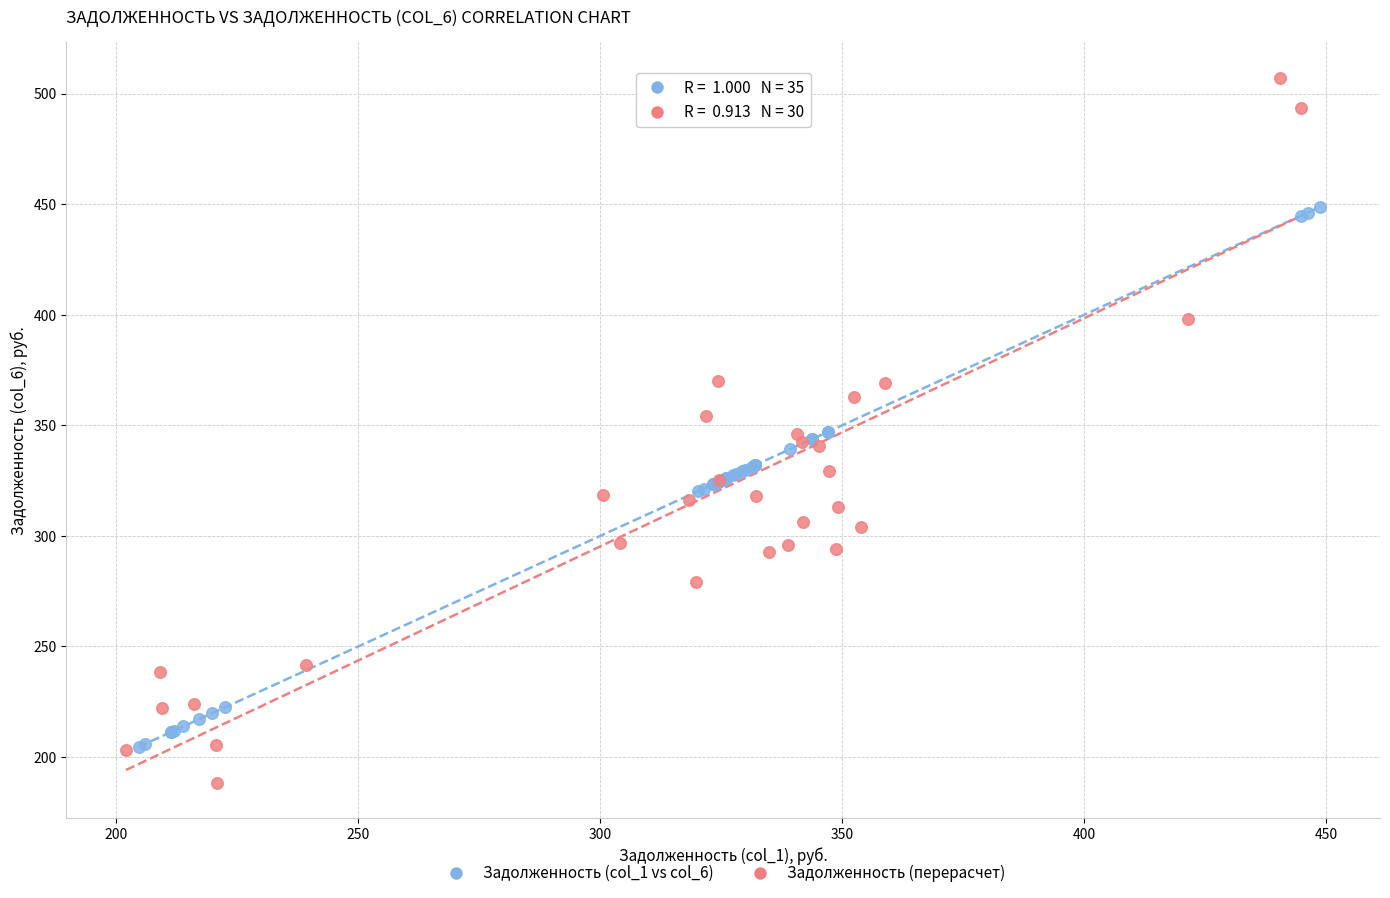

Which series contains the highest Y value?

Задолженность (перерасчет)